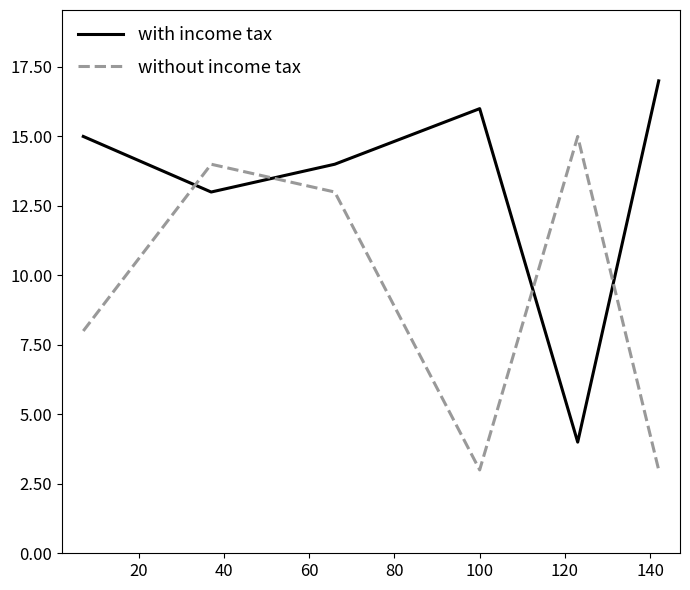

True or false: with income tax and without income tax intersect in this chart.

True